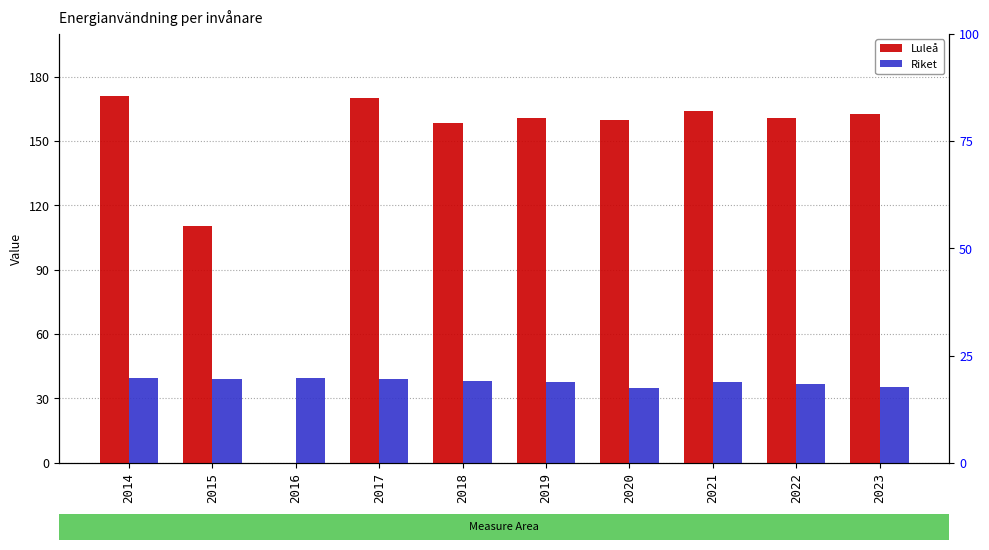

Is it true that Luleå equals 160.6 at 2019?

True